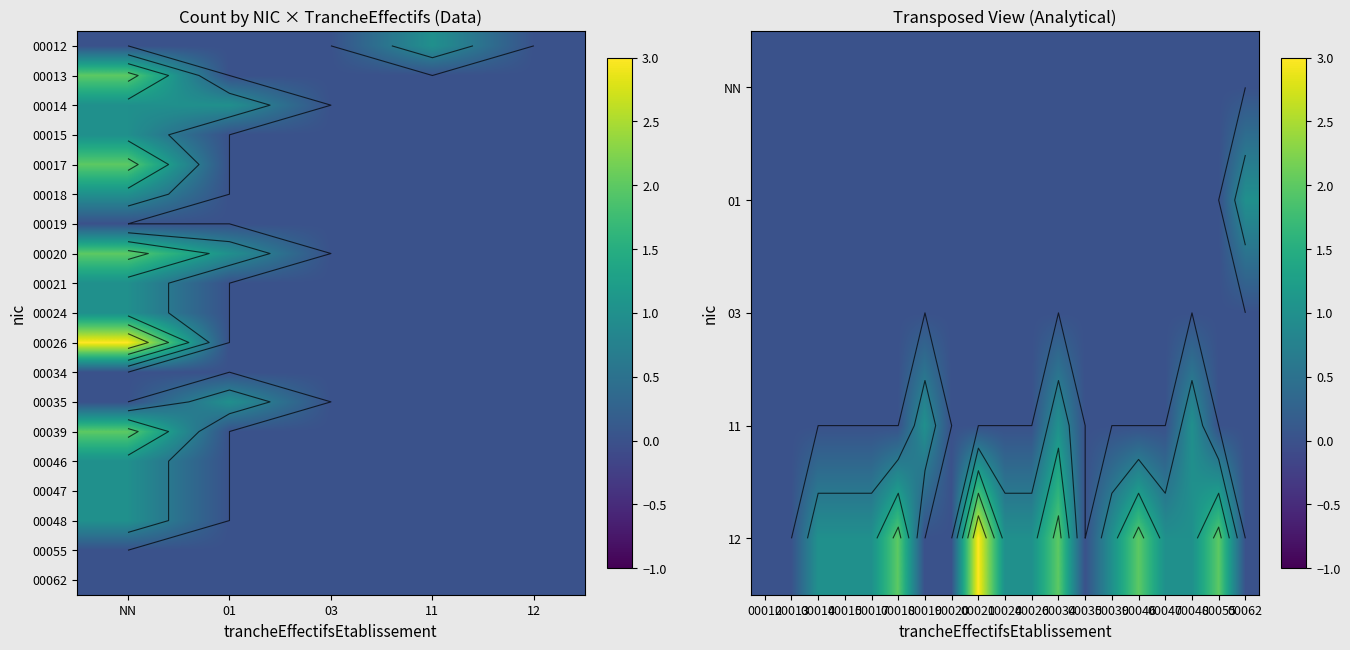

What is the total value across all series at 11?

1